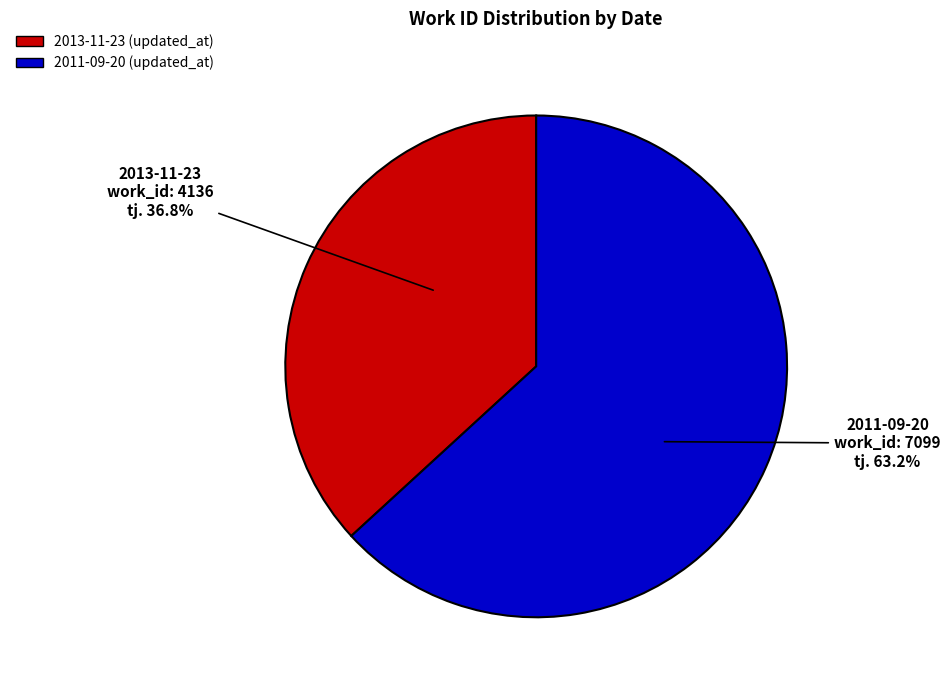

To the nearest percent, what percentage of the pie is 2011-09-20?

63%